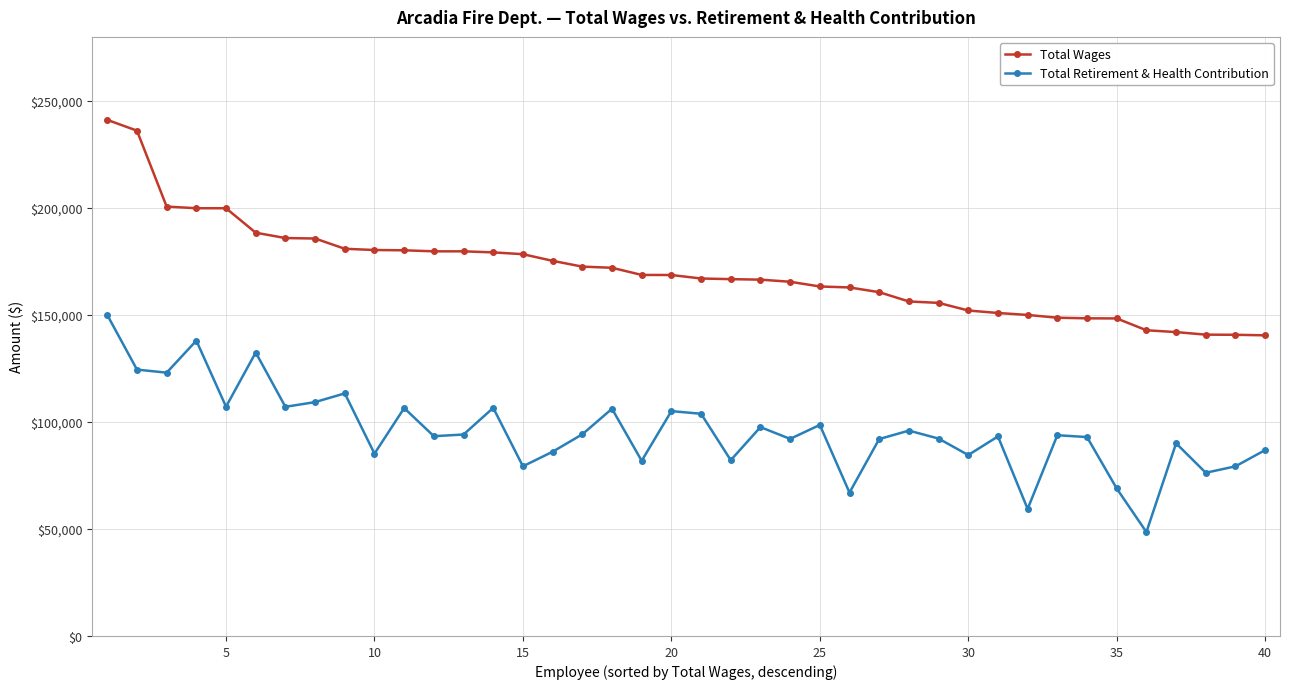

True or false: Total Retirement & Health Contribution has more than 2 interior local peaks.

True